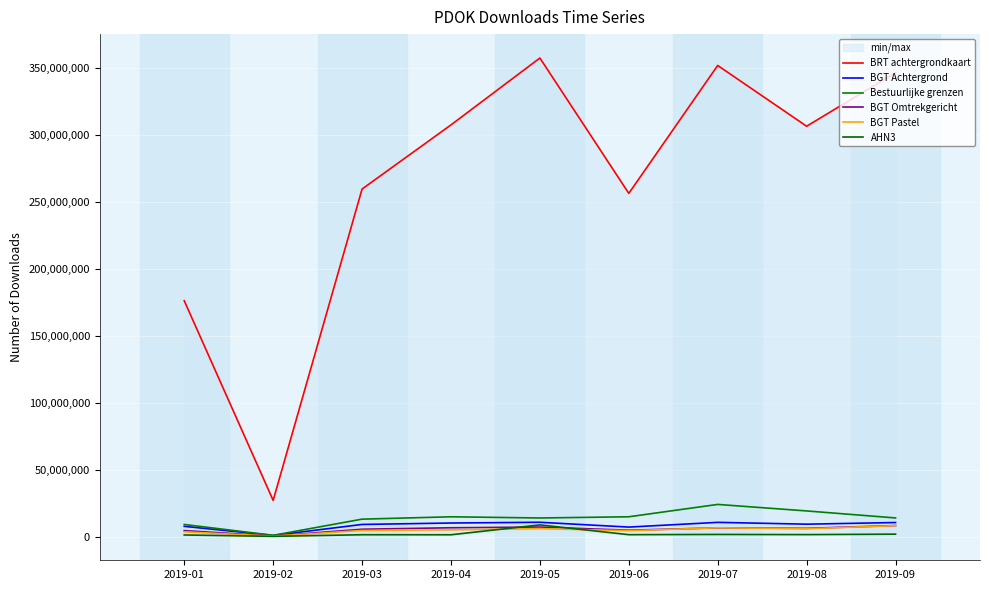

Is it true that BRT achtergrondkaart equals 256143545 at 2019-06?

True